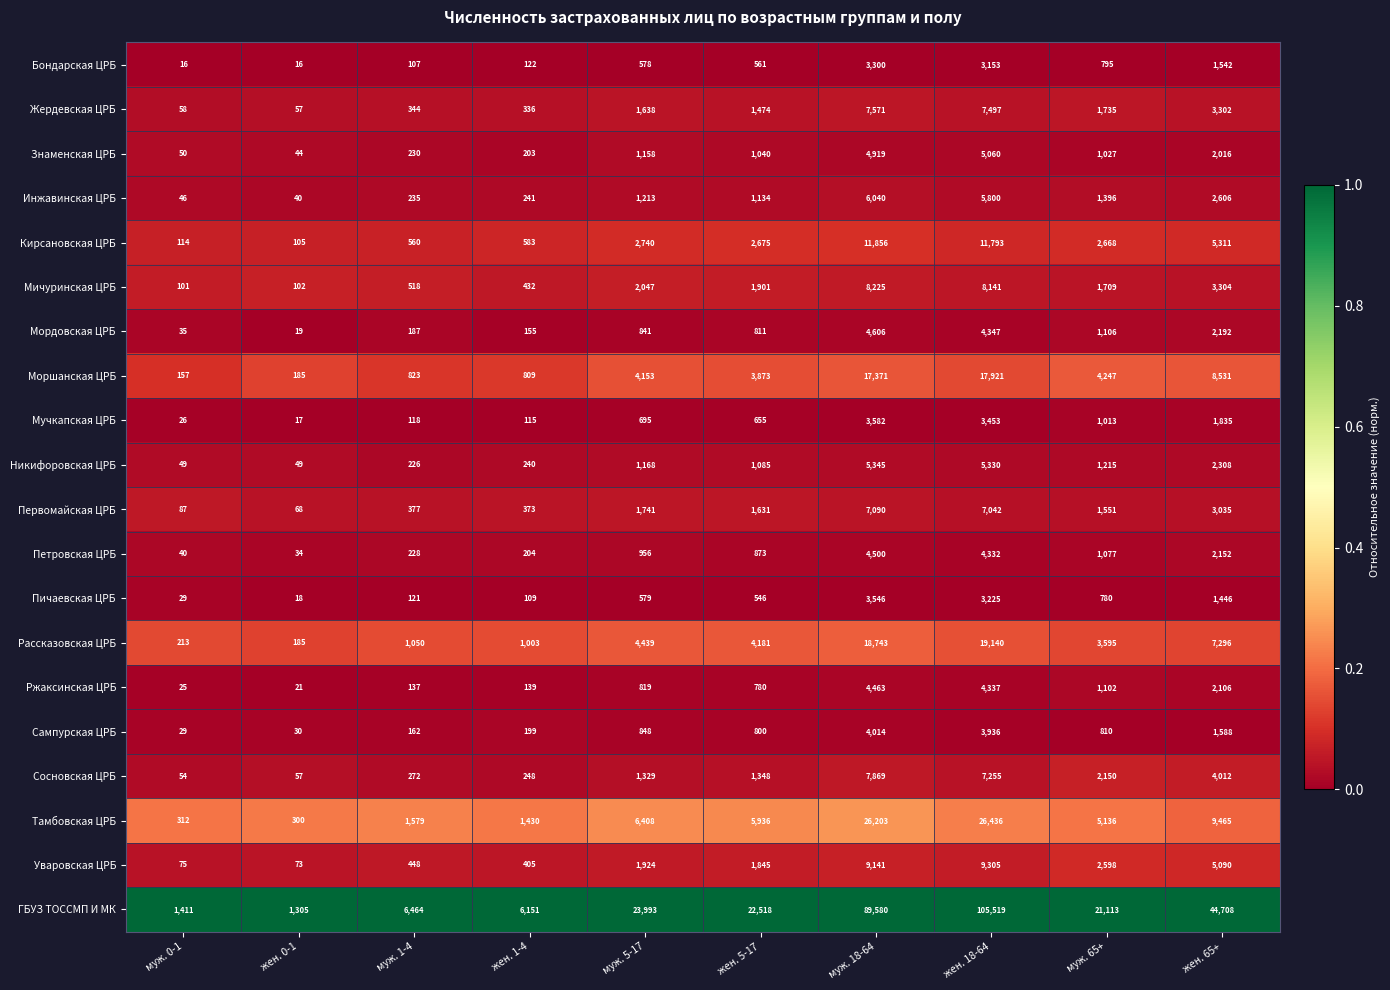

Which series has the largest total across all categories?

ГБУЗ ТОССМП И МК